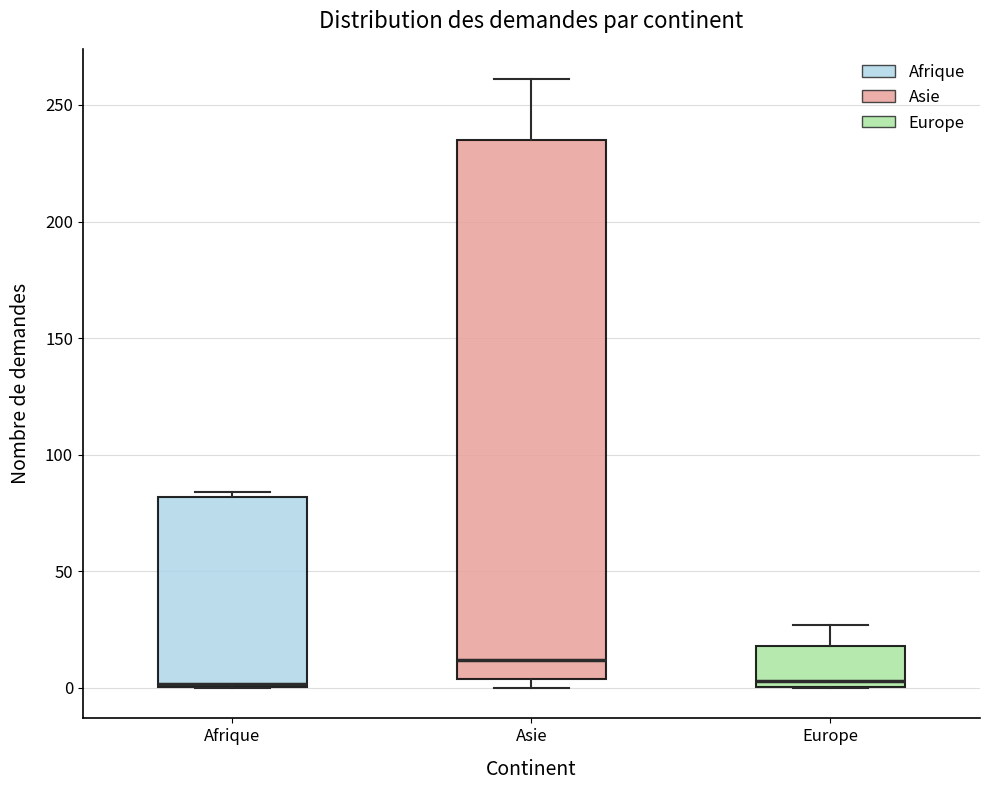

Where does the upper whisker of the box for Asie end on the y-axis? The values are not printed on the chart, so give them approximately, as read against the axis.

260